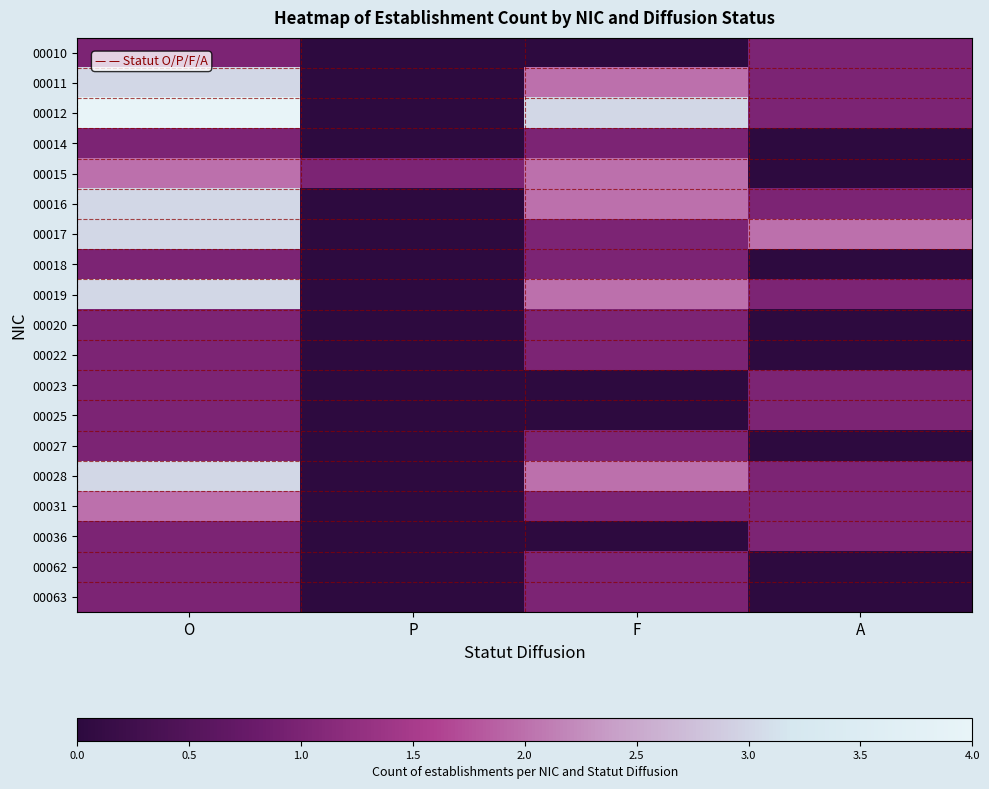

Which label corresponds to the smallest value in the chart?

P